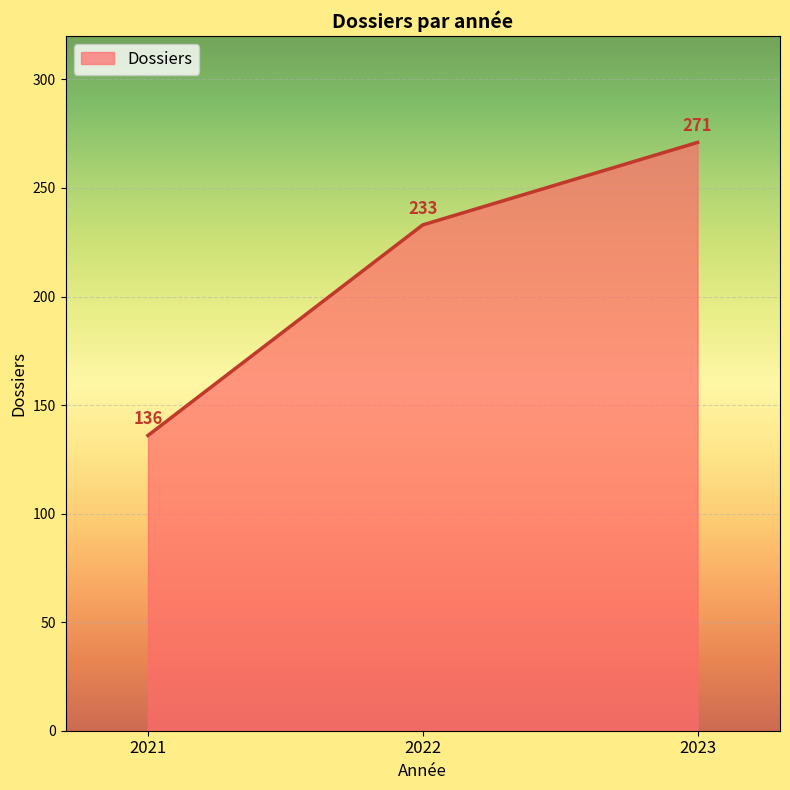

The value at 2021 is 177. True or false?

False